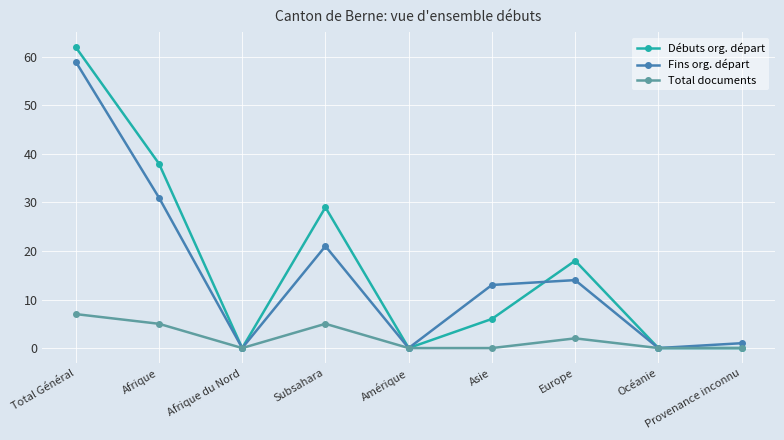

Where is Total documents nearest to the value 3?

Europe